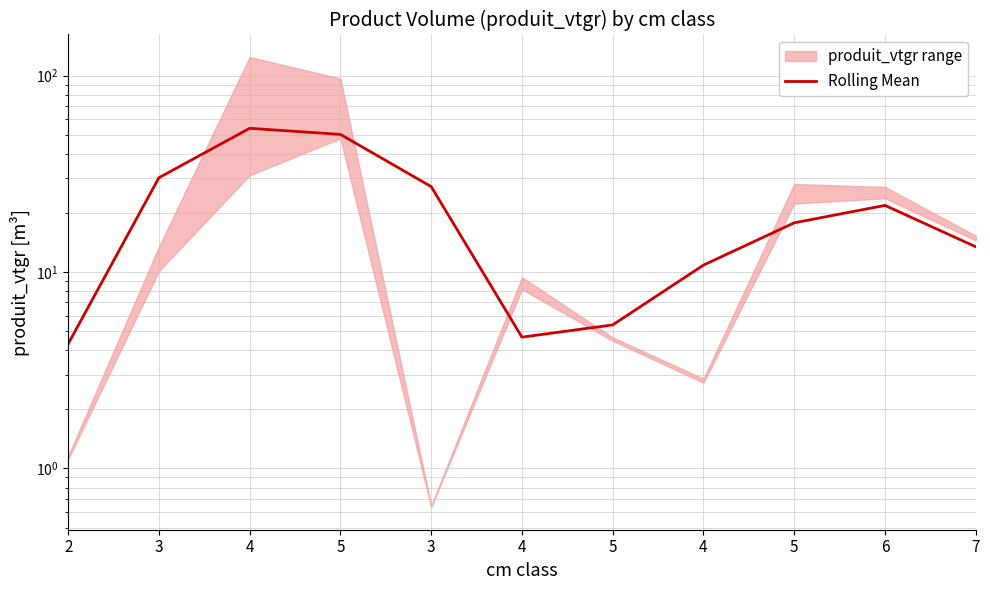

How many lines are shown in the chart?

1